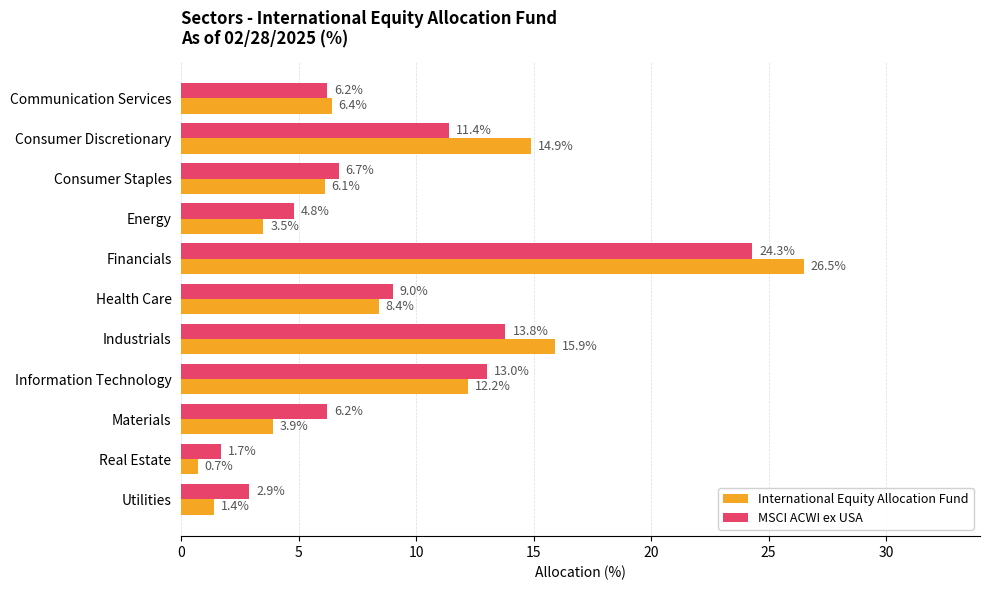

Where is International Equity Allocation Fund nearest to the value 13?

Information Technology